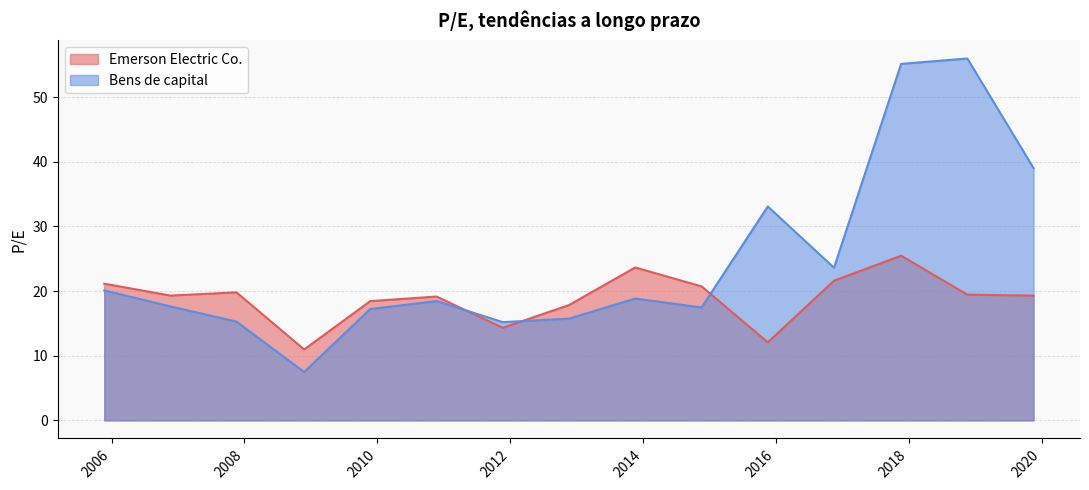

What is the difference between the second highest and second lowest values in the Bens de capital series?

40.0